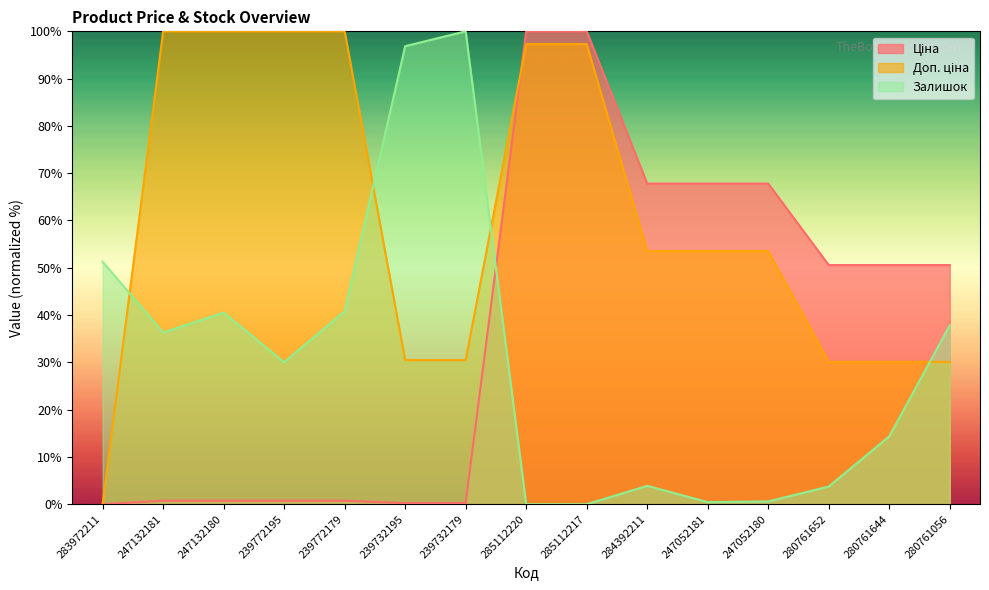

At which category is the sum across all series the highest?

285112220